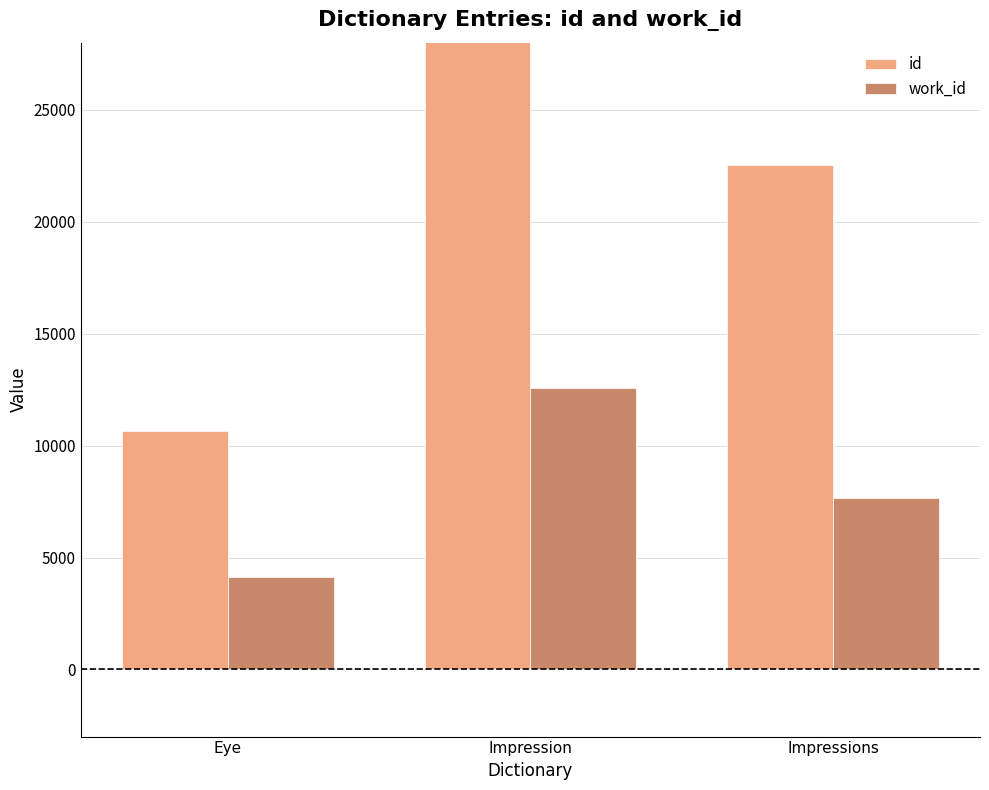

At which category does the chart reach its peak across all series?

Impression